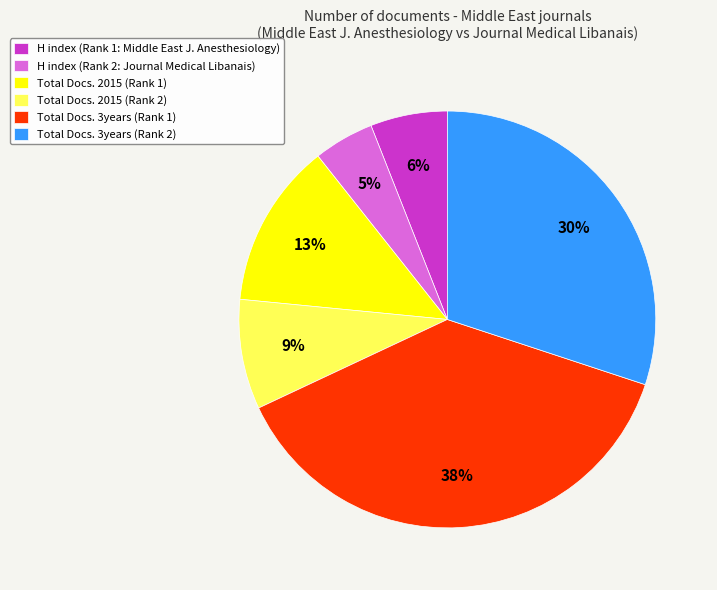

Does any single category account for the majority?

No